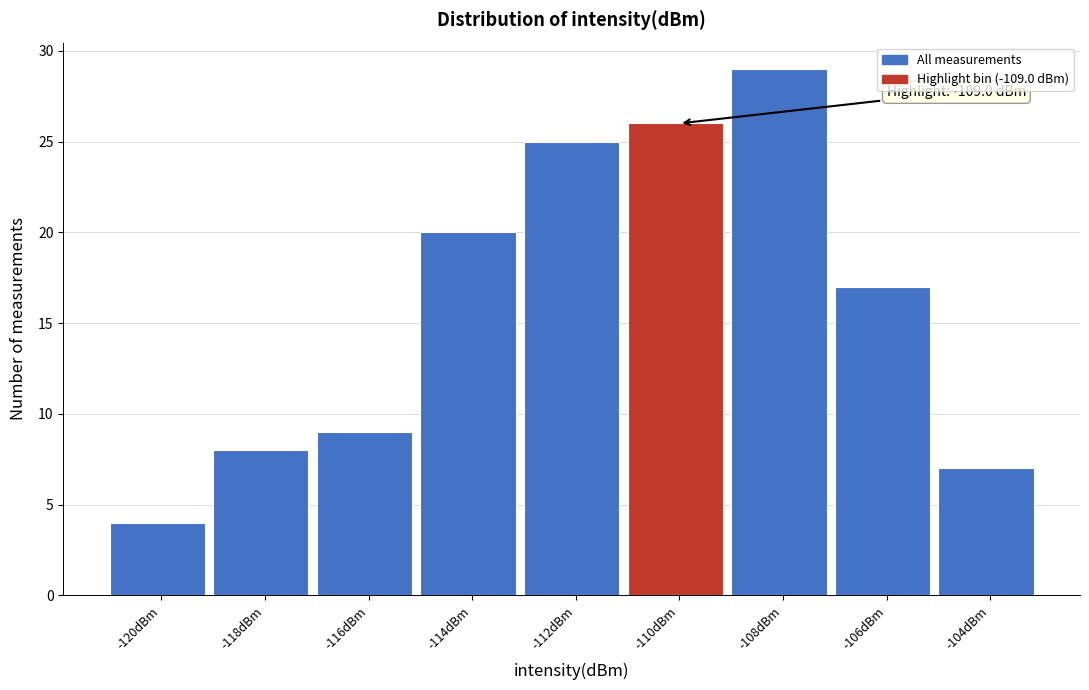

Reading right to left, what are all the values shown in this chart?

7	17	29	26	25	20	9	8	4